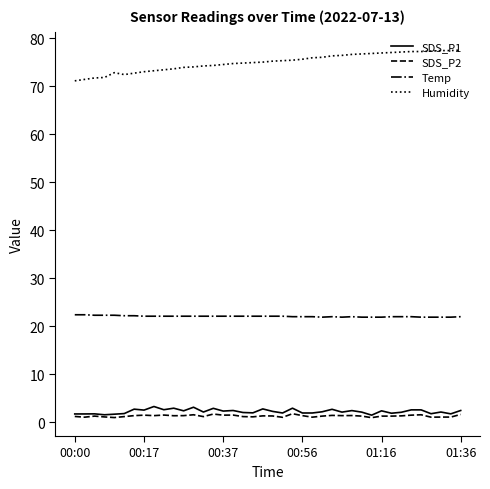

True or false: SDS_P2 and Humidity intersect in this chart.

False